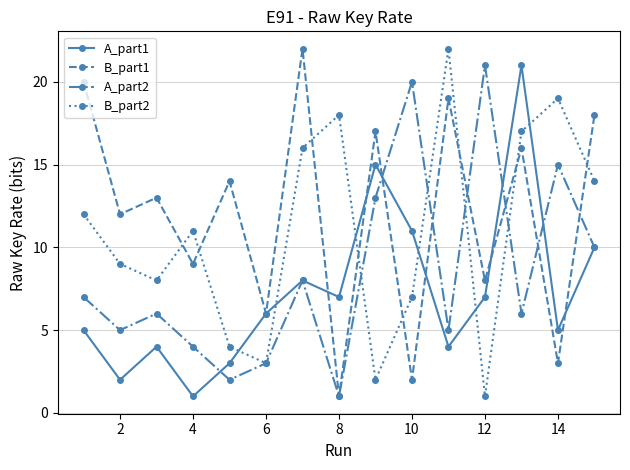

Rank the series by their average value, from highest to lowest.

B_part1, B_part2, A_part2, A_part1